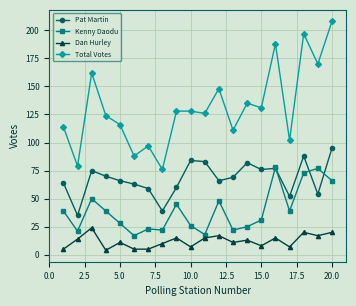

True or false: Kenny Daodu has more than 2 points higher than both neighbors.

True